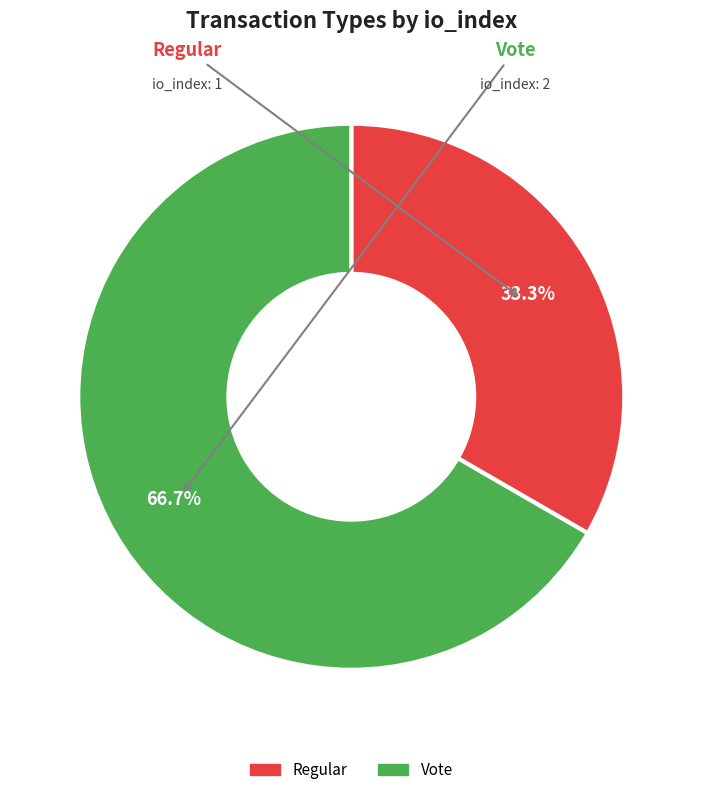

Is it true that Regular is 21% of the pie?

False